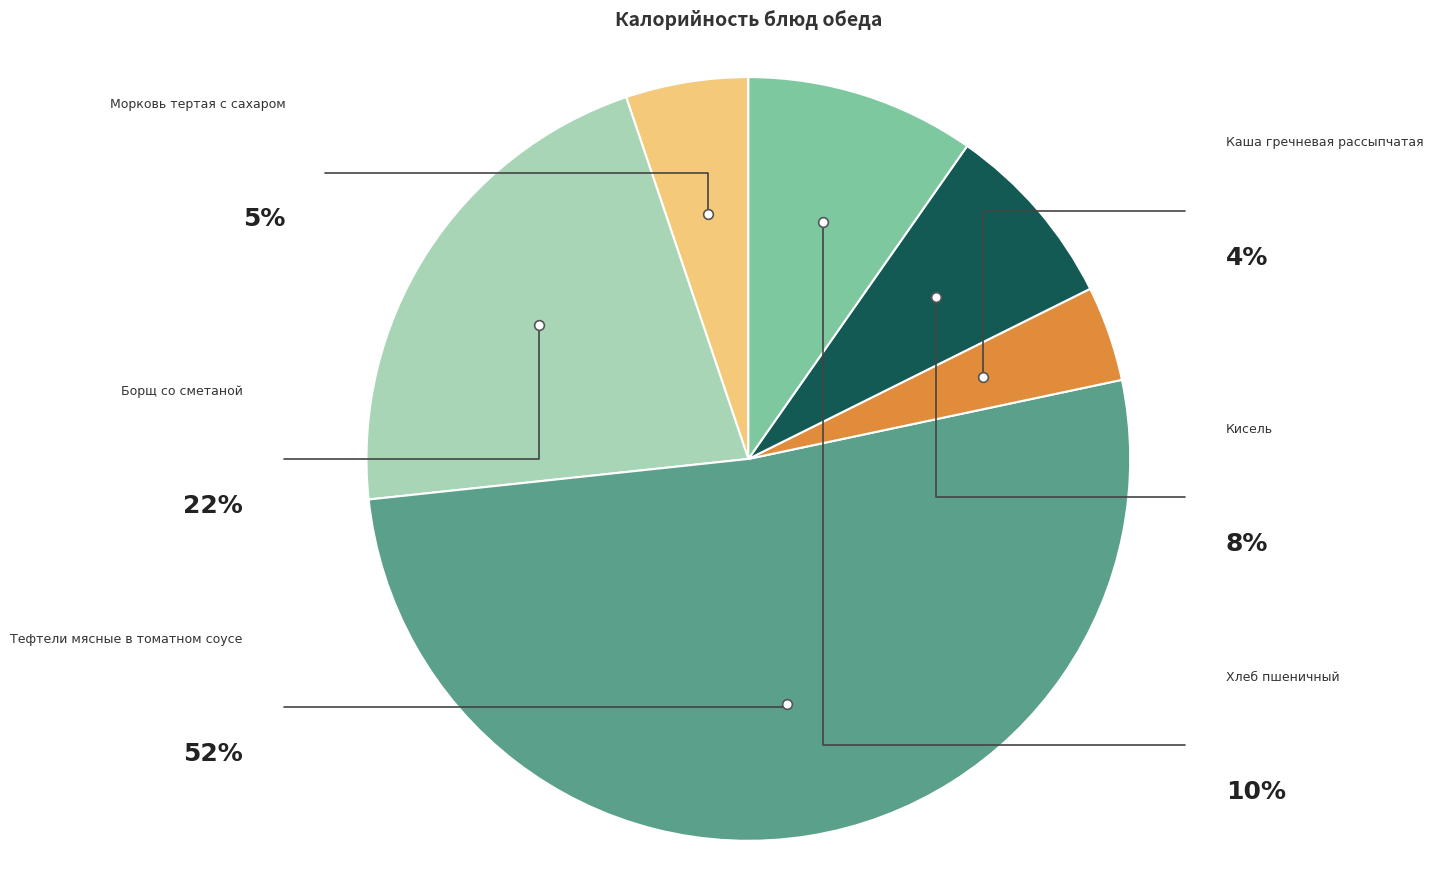

To the nearest percent, what percentage of the pie is Кисель?

8%